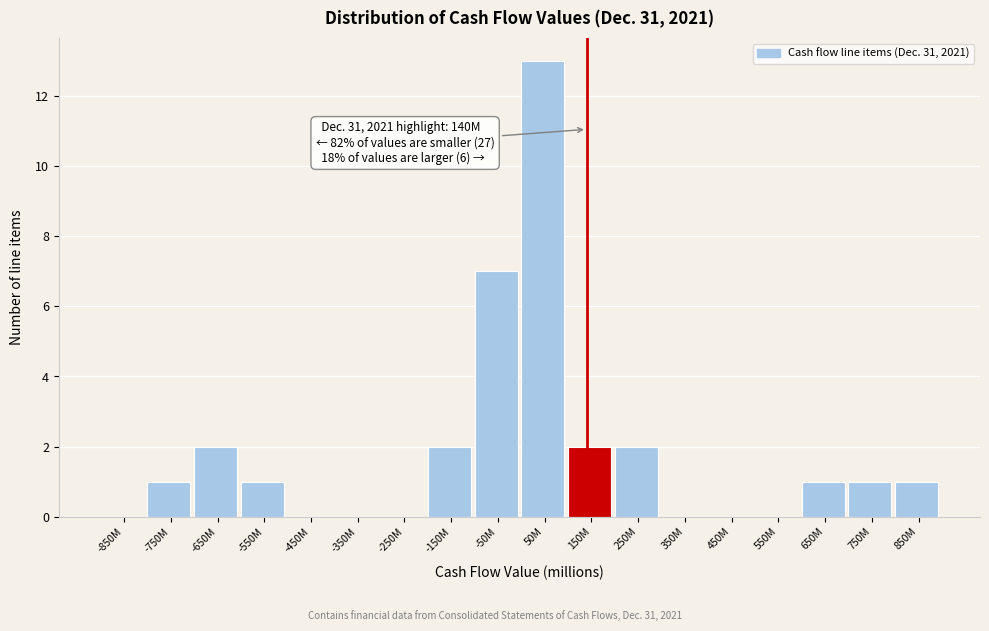

Reading left to right, transcribe all the data shown in this chart.

-850M=0	-750M=1	-650M=2	-550M=1	-450M=0	-350M=0	-250M=0	-150M=2	-50M=7	50M=13	150M=2	250M=2	350M=0	450M=0	550M=0	650M=1	750M=1	850M=1